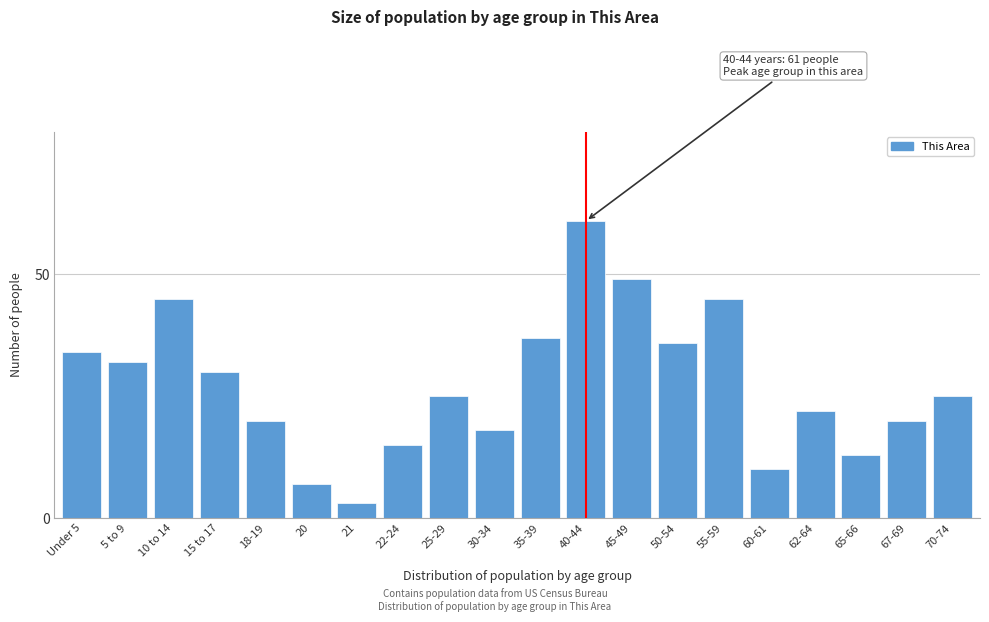

Reading left to right, transcribe all the data shown in this chart.

Under 5=34	5 to 9=32	10 to 14=45	15 to 17=30	18-19=20	20=7	21=3	22-24=15	25-29=25	30-34=18	35-39=37	40-44=61	45-49=49	50-54=36	55-59=45	60-61=10	62-64=22	65-66=13	67-69=20	70-74=25